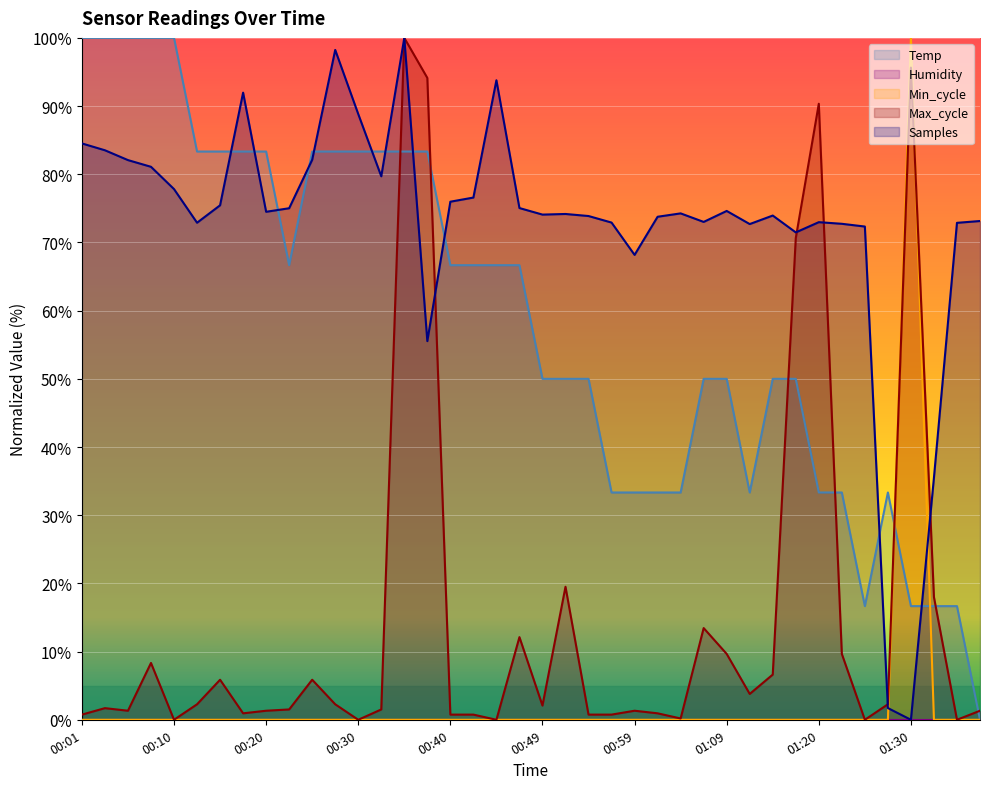

Where is the first local minimum for Max_cycle?

00:05